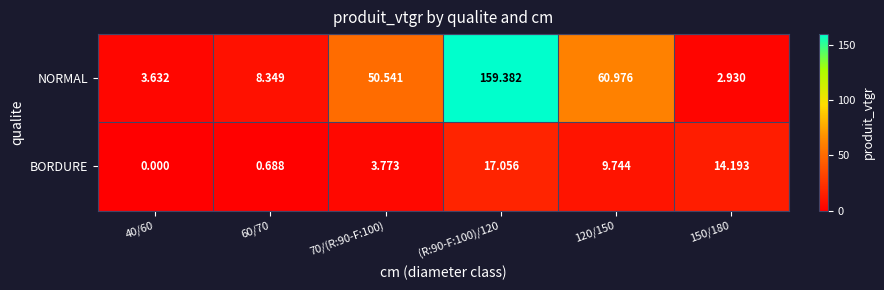

Rank the series by their average value, from highest to lowest.

NORMAL, BORDURE